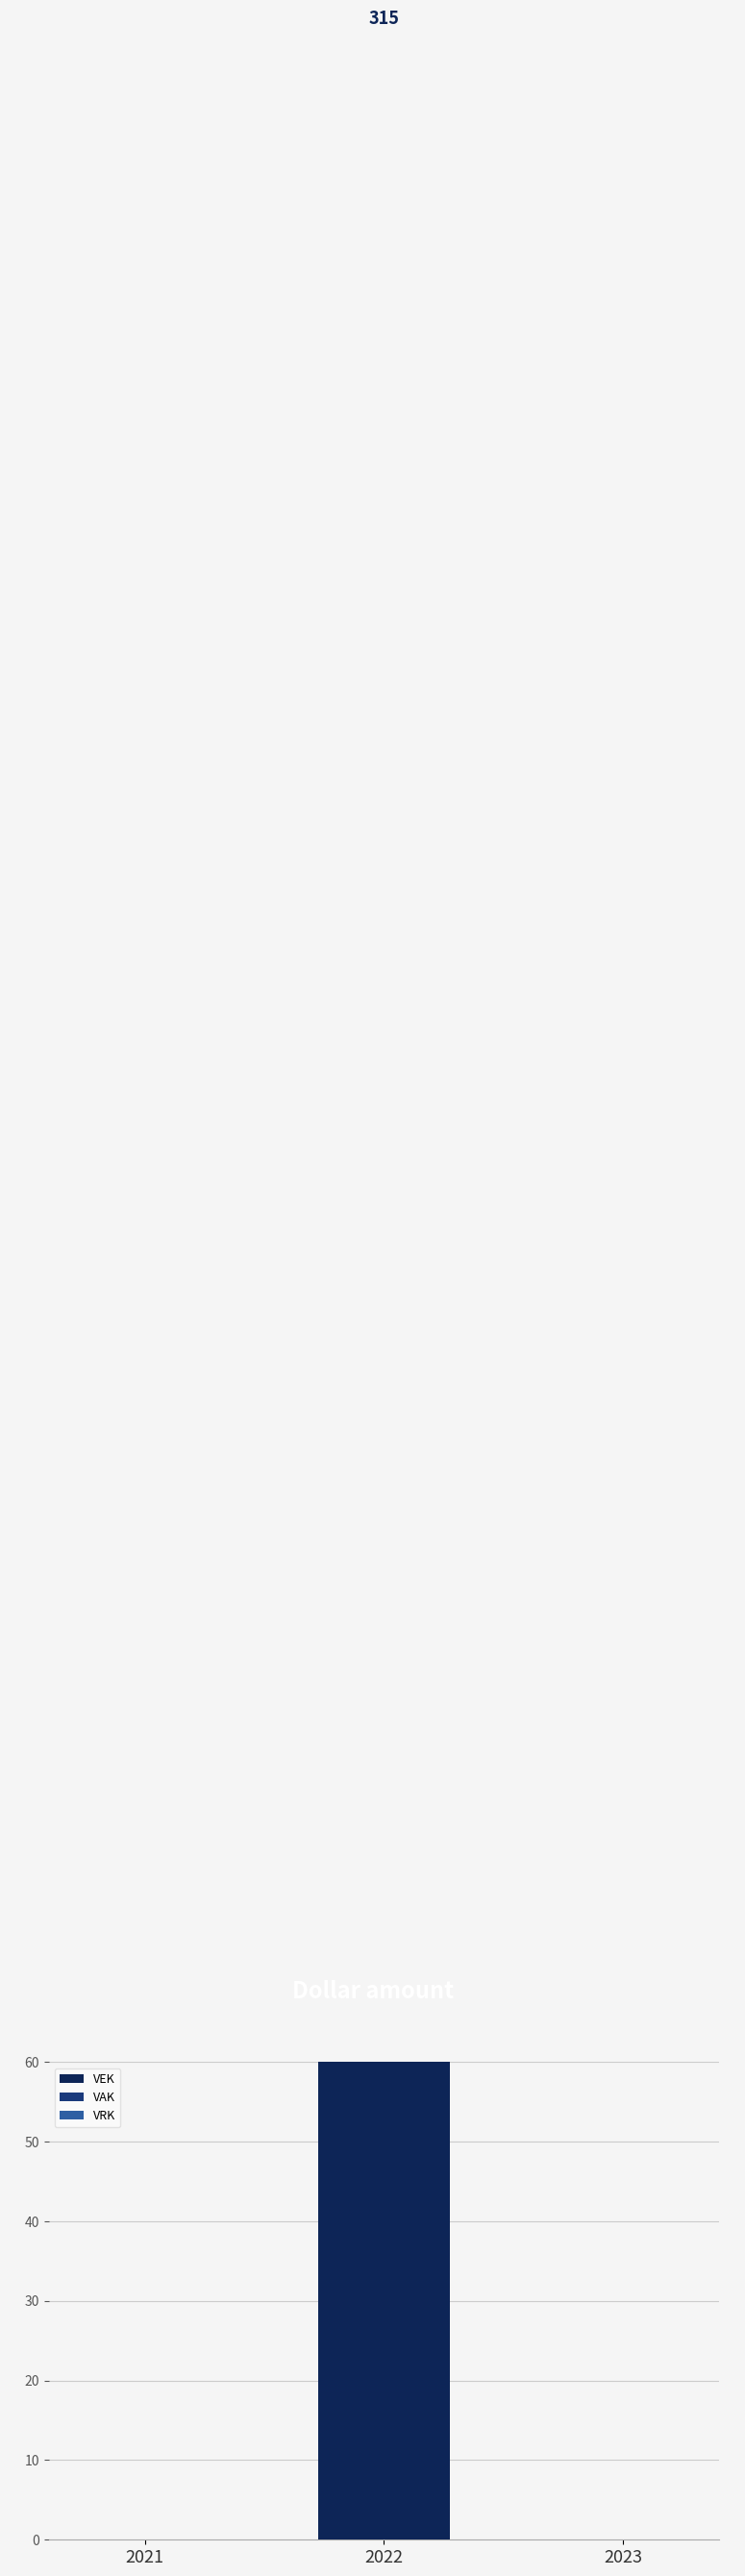

At which label does VAK reach its peak?

2021